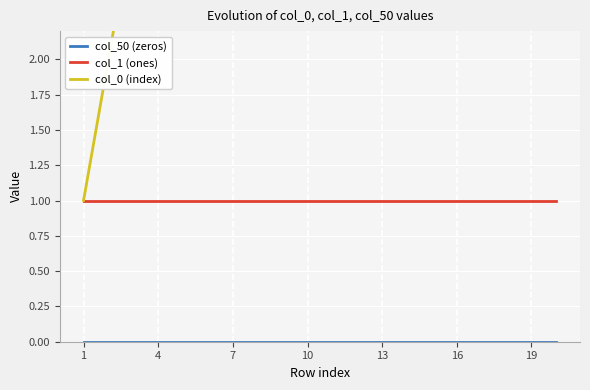

Does the chart display data point markers on the line(s)?

No